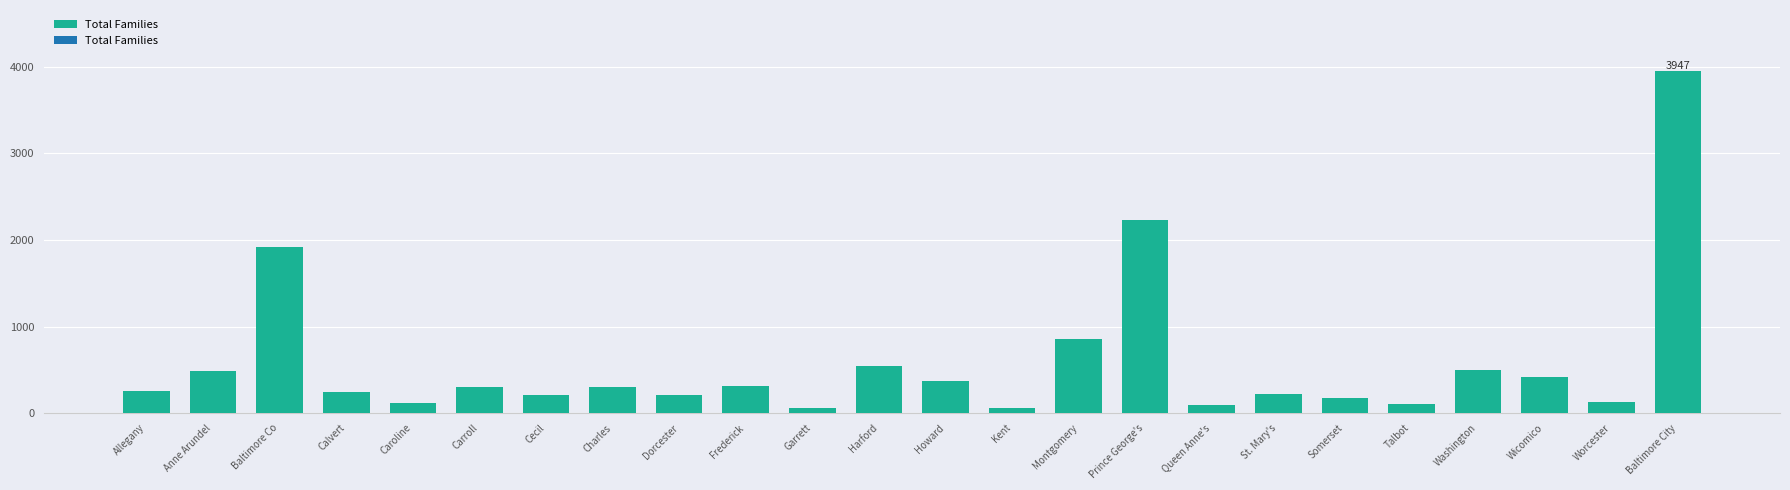

What is the change in value from Somerset to Baltimore City?

+3775